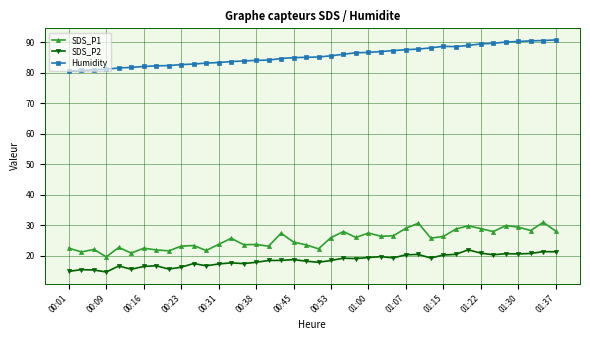

What is the value of the SDS_P1 point at the 37th from the left?

29.4